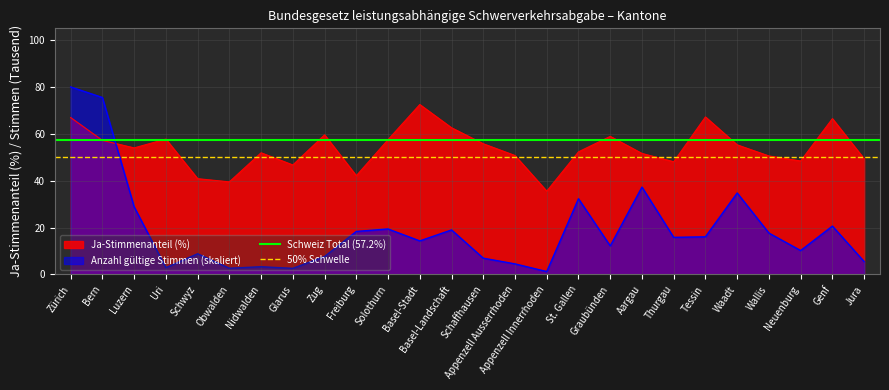

True or false: Ja-Stimmenanteil (%) and Anzahl gültige Stimmen (skaliert) cross at least once.

True